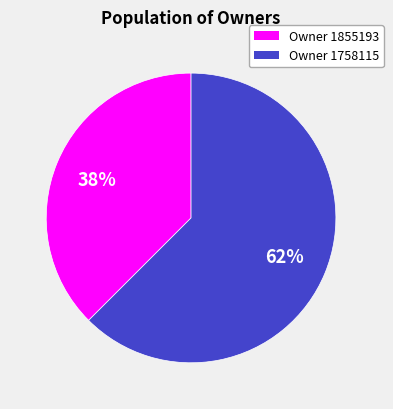

Is there any slice that represents more than half of the pie?

Yes